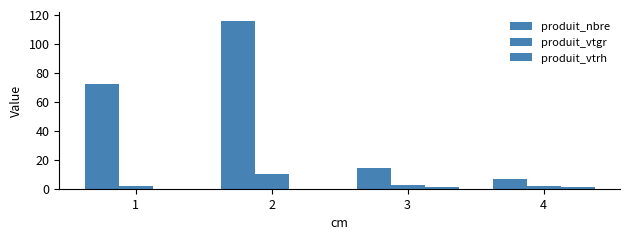

What is the difference between the maximum and second lowest values in the produit_vtgr series?

7.7